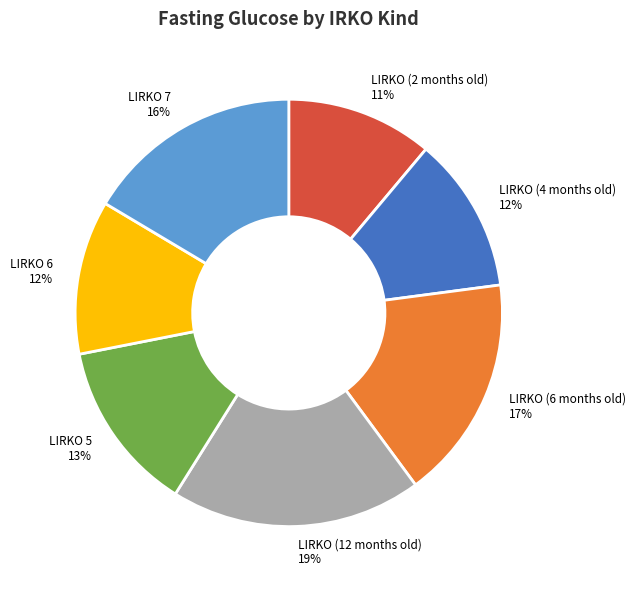

Do LIRKO (6 months old) 17% and LIRKO (4 months old) 12% together represent more than half of the pie?

No